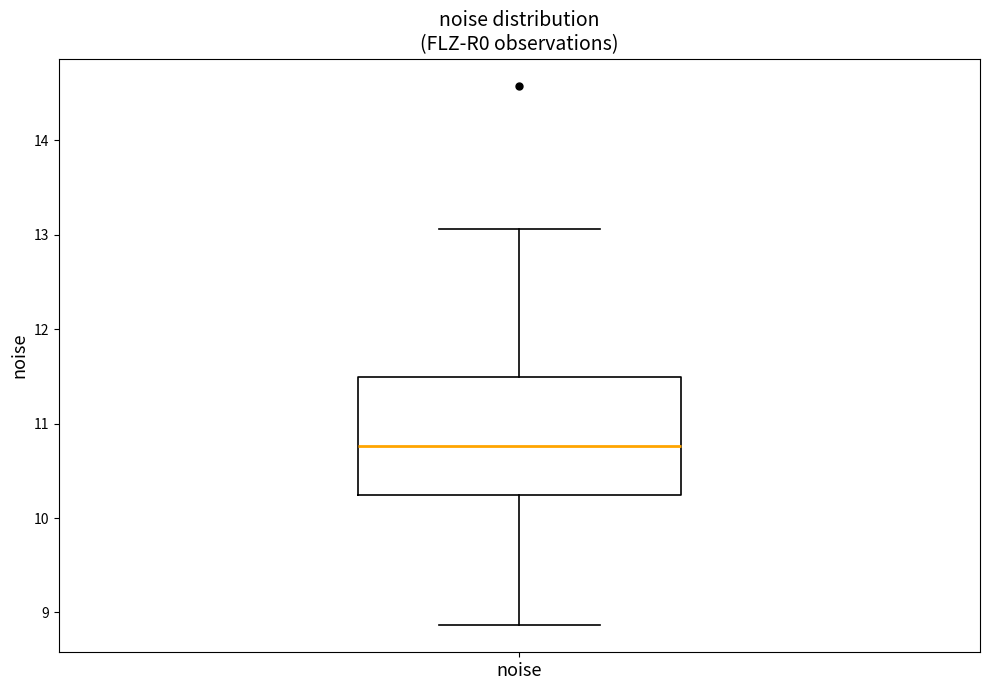

Where does the upper whisker of the box for noise end on the y-axis? The values are not printed on the chart, so give them approximately, as read against the axis.

13.1